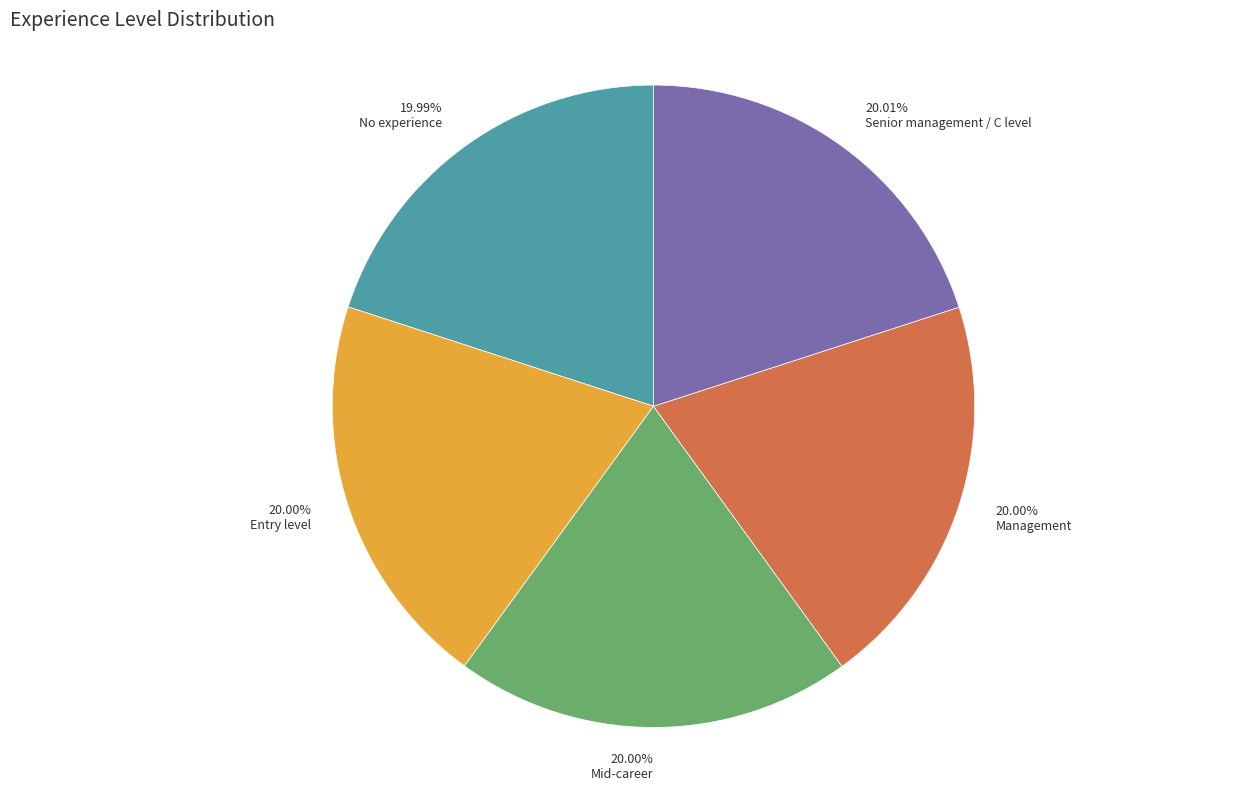

Do 20.00% Management and 19.99% No experience together represent more than half of the pie?

No